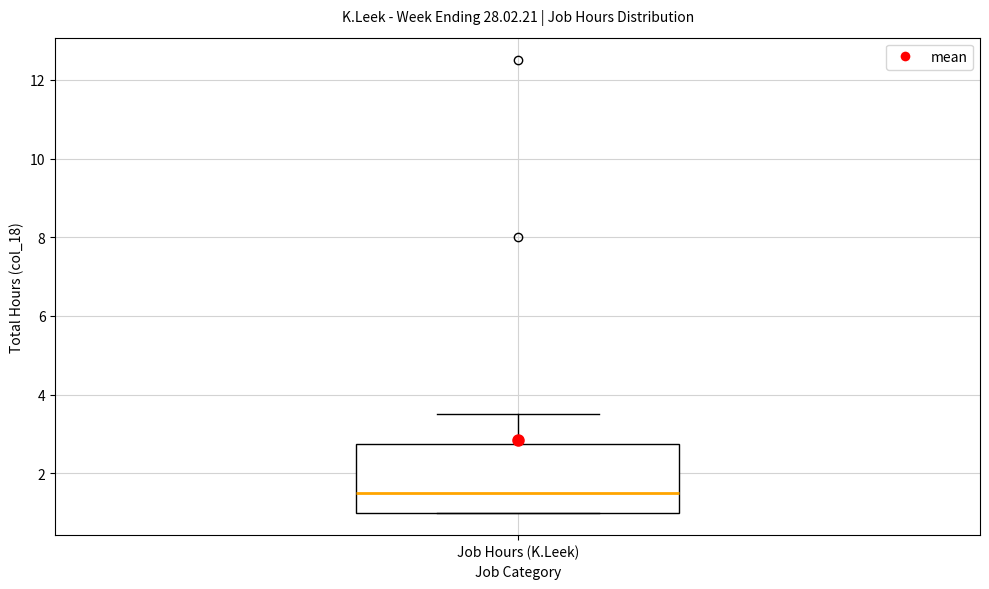

Transcribe this box plot: give where the median line is, the range the box spans, and where the two whiskers end, as read against the y-axis. The values are not printed on the chart, so give them approximately, as read against the axis.

median 1.6, box 1.0 to 2.8, whiskers 1.0 to 3.6